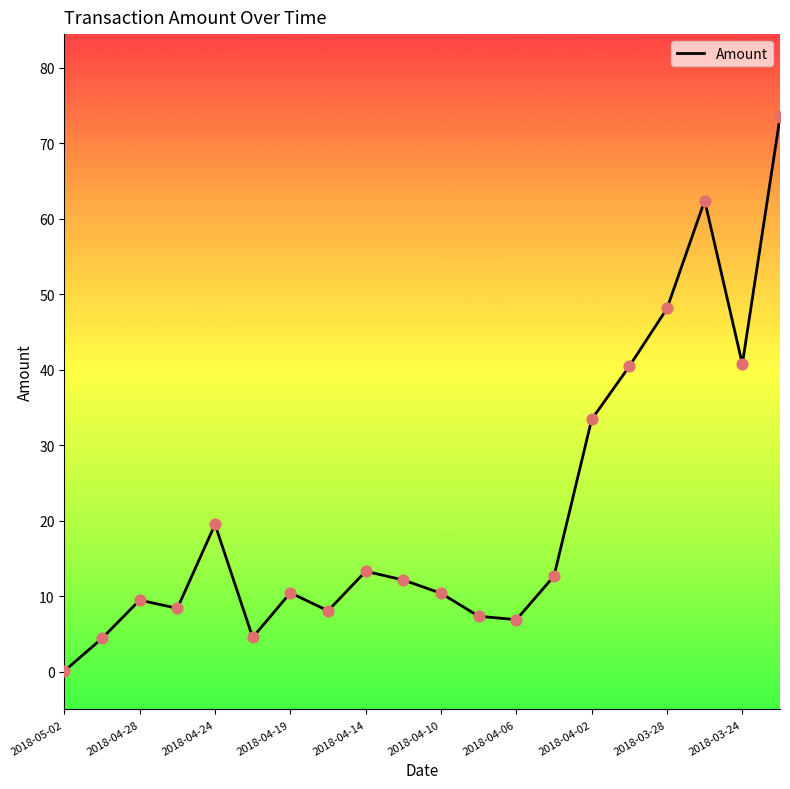

What is the maximum value shown in the chart?

73.4